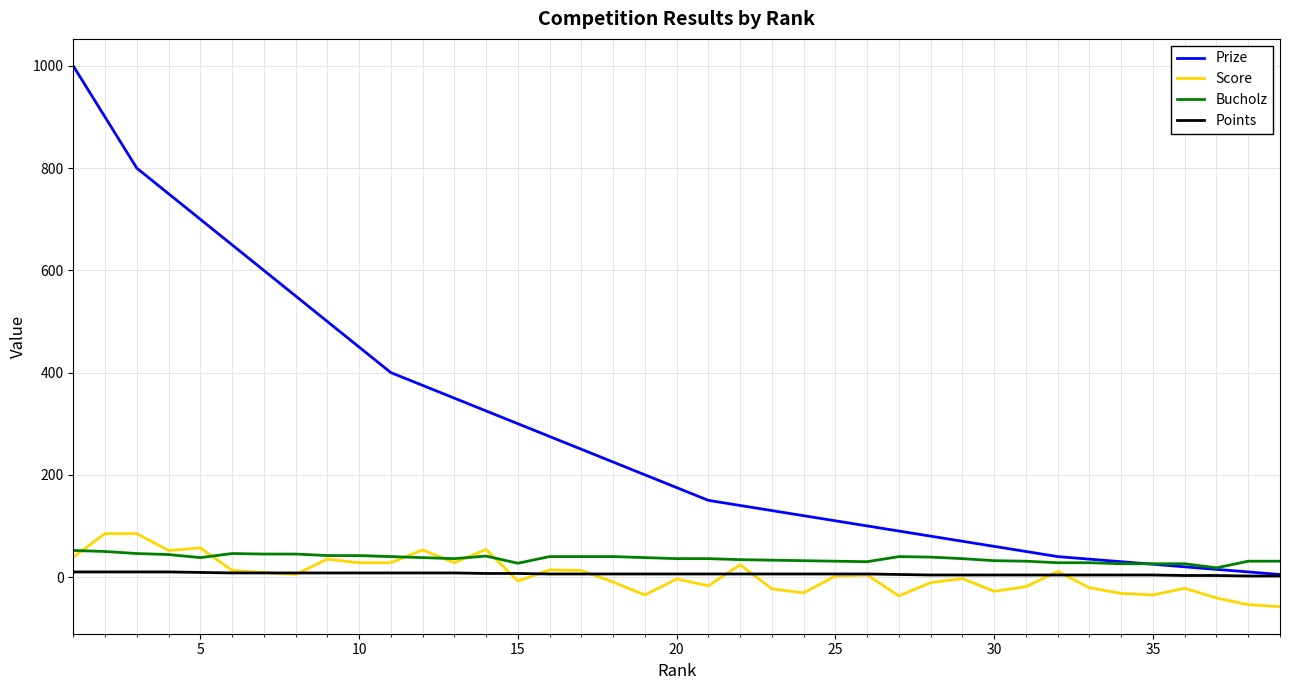

List the series in order of their peak value, highest first.

Prize, Score, Bucholz, Points